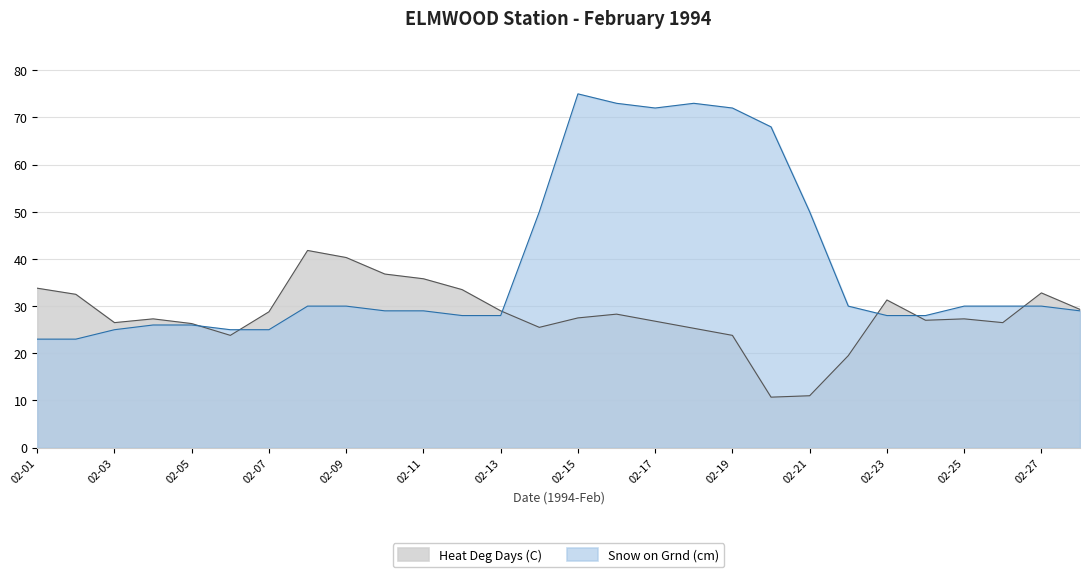

Reading right to left, what are all the values shown in this chart?

Heat Deg Days (C): 02-28=29.3	02-27=32.8	02-26=26.5	02-25=27.3	02-24=27.0	02-23=31.3	02-22=19.5	02-21=11.0	02-20=10.7	02-19=23.8	02-18=25.3	02-17=26.8	02-16=28.3	02-15=27.5	02-14=25.5	02-13=29.0	02-12=33.5	02-11=35.8	02-10=36.8	02-09=40.3	02-08=41.8	02-07=28.8	02-06=23.8	02-05=26.3	02-04=27.3	02-03=26.5	02-02=32.5	02-01=33.8
Snow on Grnd (cm): 02-28=29.0	02-27=30.0	02-26=30.0	02-25=30.0	02-24=28.0	02-23=28.0	02-22=30.0	02-21=50.0	02-20=68.0	02-19=72.0	02-18=73.0	02-17=72.0	02-16=73.0	02-15=75.0	02-14=50.0	02-13=28.0	02-12=28.0	02-11=29.0	02-10=29.0	02-09=30.0	02-08=30.0	02-07=25.0	02-06=25.0	02-05=26.0	02-04=26.0	02-03=25.0	02-02=23.0	02-01=23.0